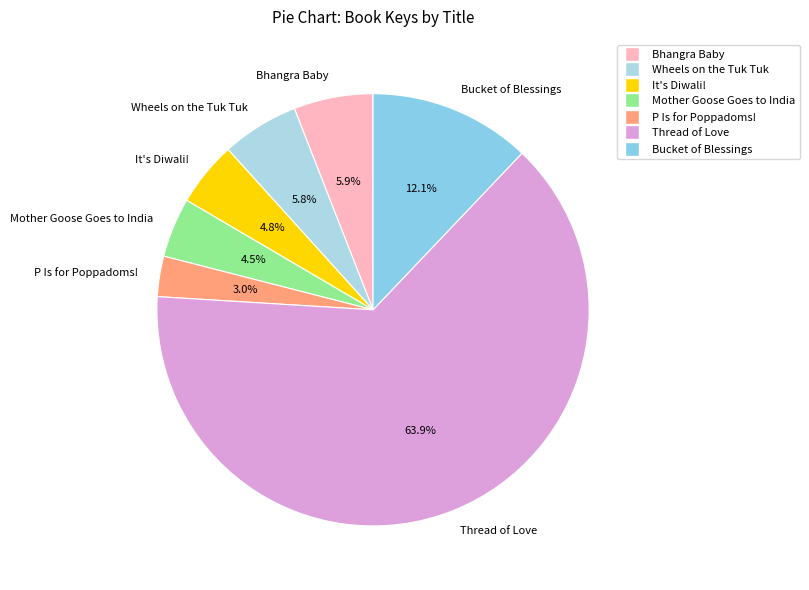

What is the ratio of the value at It's Diwali! to the value at Wheels on the Tuk Tuk?

0.8